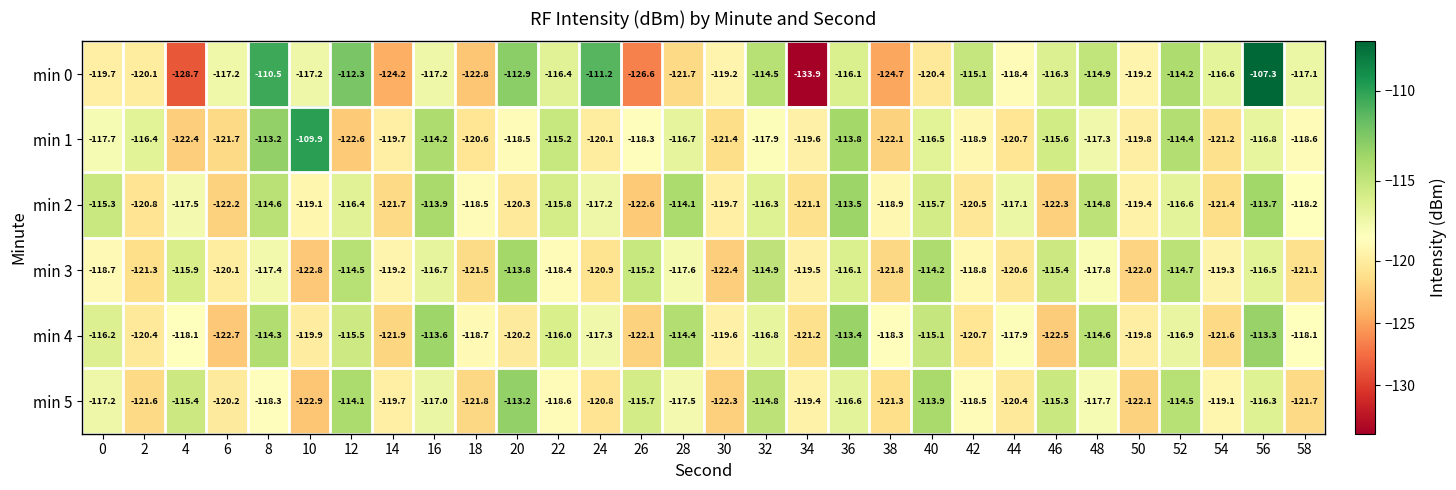

Between 0 and 36, which series saw the biggest shift?

min 1